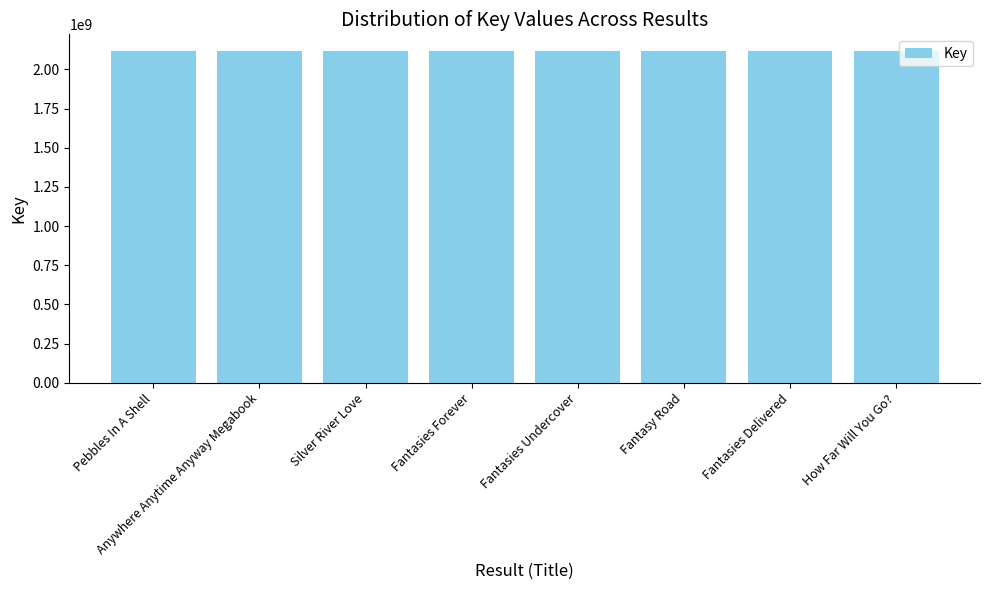

Approximately how many times larger is the value at Fantasy Road compared to Silver River Love?

1.0